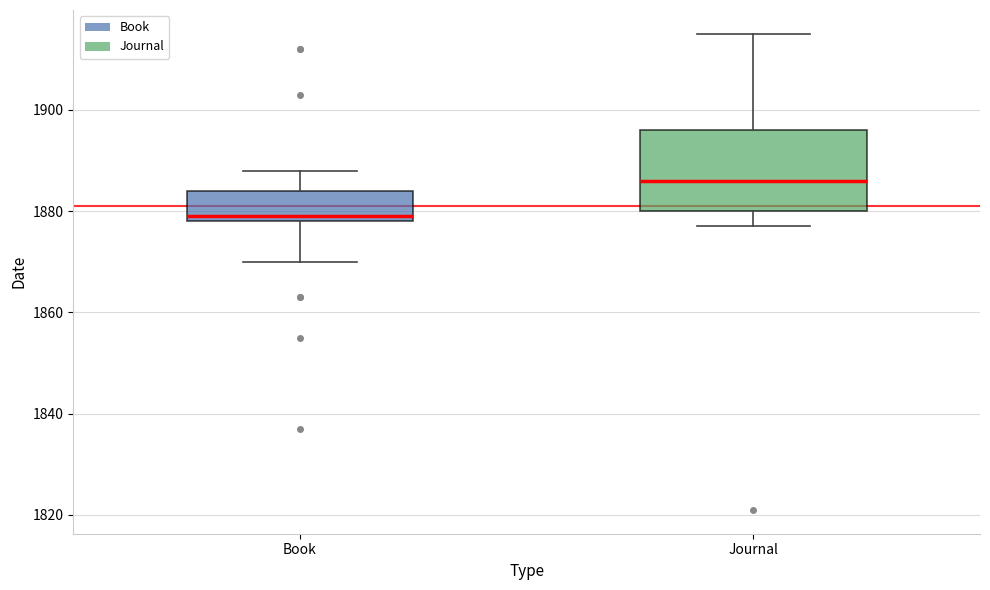

Reading left to right, read every box against the y-axis: the position of its median line, the range the box covers, and the ends of its whiskers. The values are not printed on the chart, so give them approximately, as read against the axis.

Book: median 1880, box 1878 to 1884, whiskers 1870 to 1888
Journal: median 1886, box 1880 to 1896, whiskers 1878 to 1916